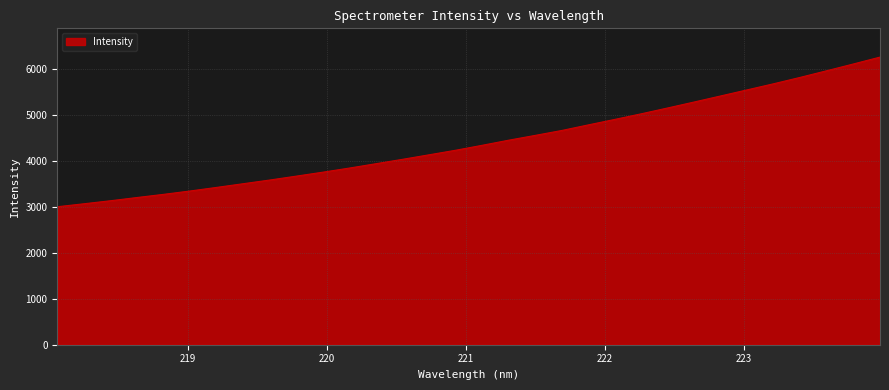

What is the minimum value shown in the chart?

2998.0